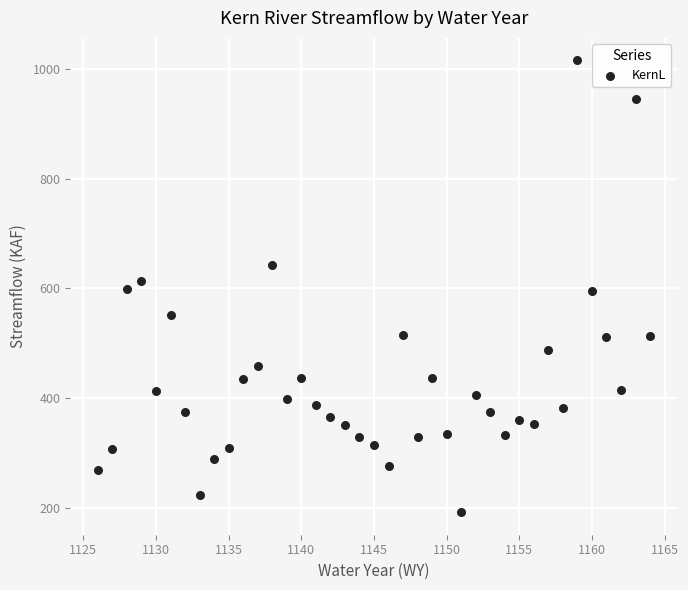

What is the range of X values (max minus min)?

38.0